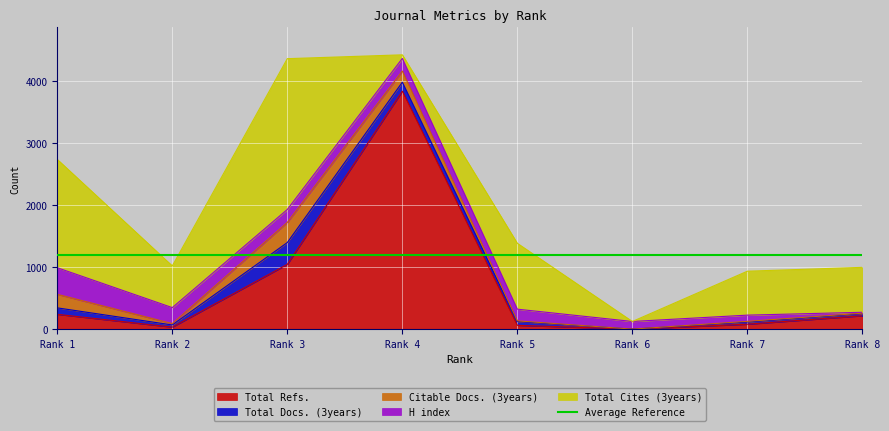

At how many categories does at least one series exceed 218?

7